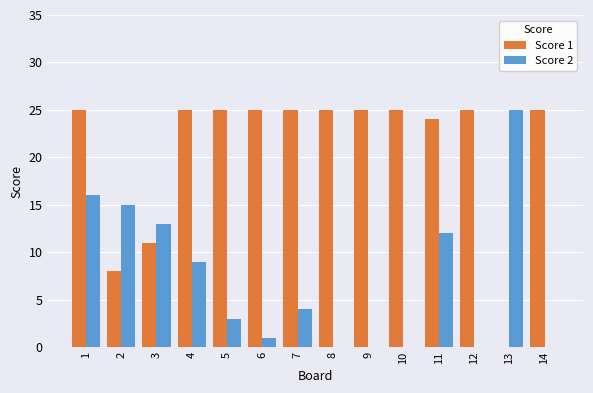

Is the value of Score 2 at 4 greater than the value of Score 1 at 7?

No